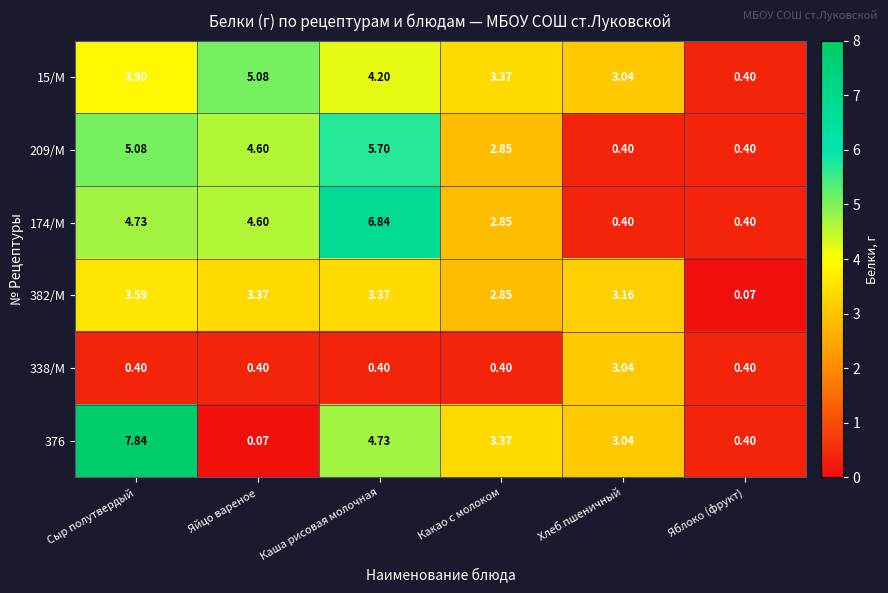

Between Яйцо вареное and Какао с молоком, which series saw the biggest shift?

376